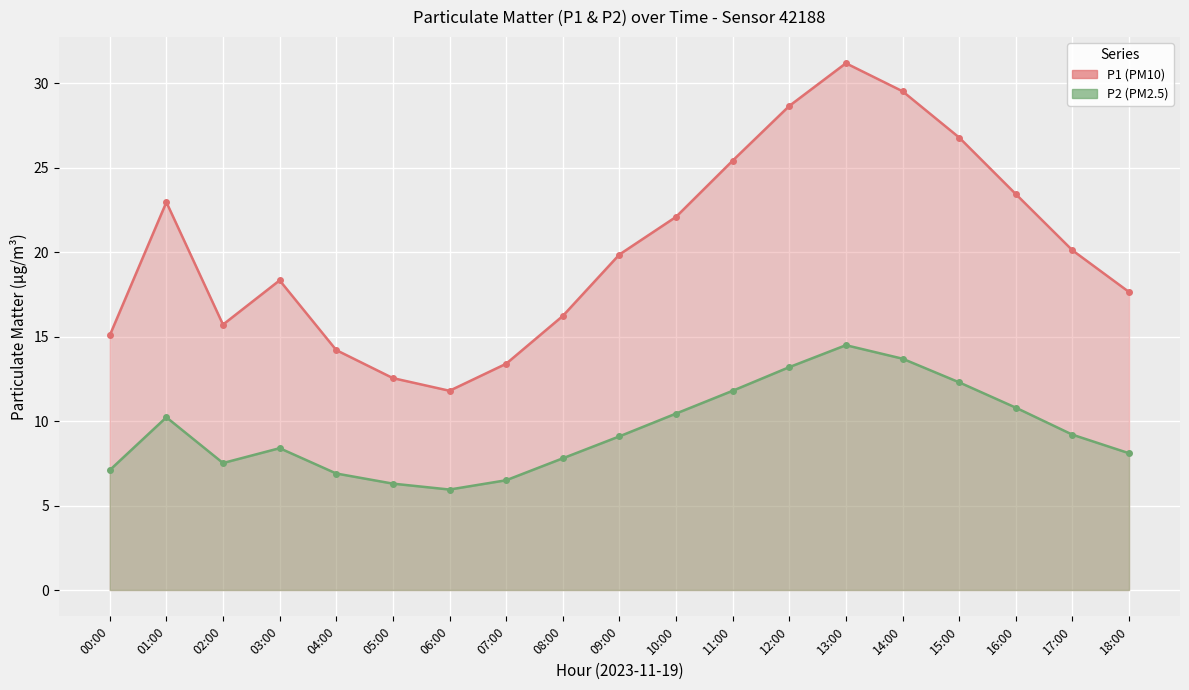

What is the label of the 5th point from the left?

04:00